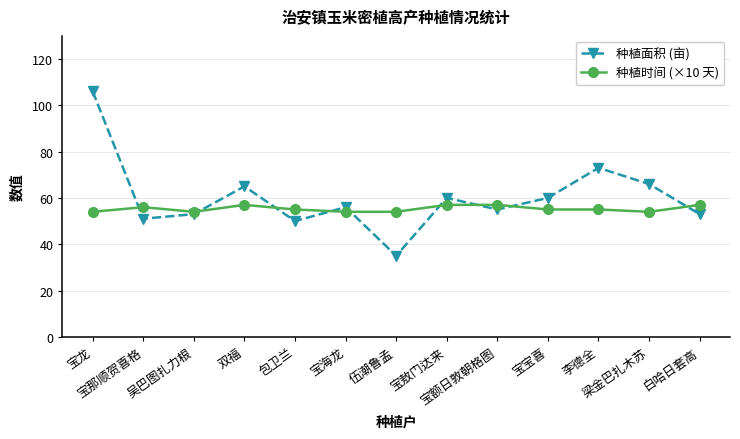

Where do 种植面积 (亩) and 种植时间 (×10 天) first cross each other?

宝龙 and 宝那顺贺喜格